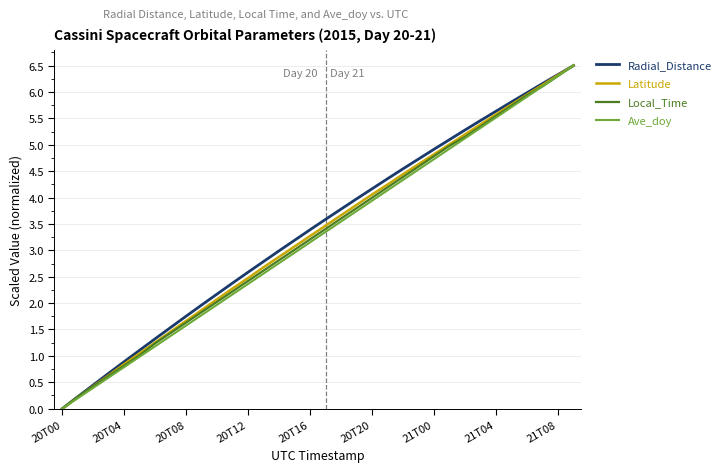

What is the highest value of the Local_Time series?

6.5